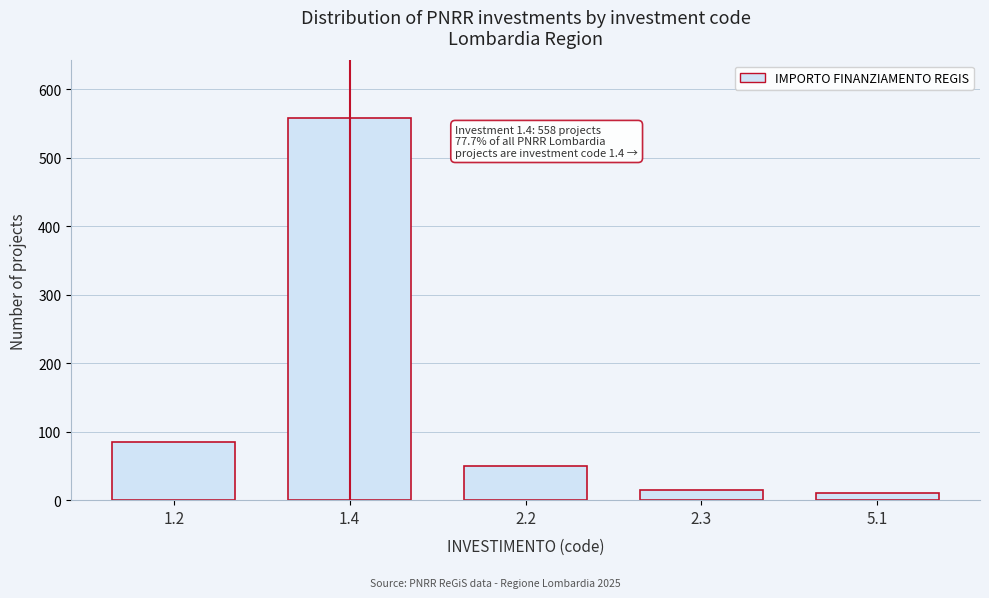

Reading left to right, what are all the values shown in this chart?

1.2=85	1.4=558	2.2=50	2.3=15	5.1=10